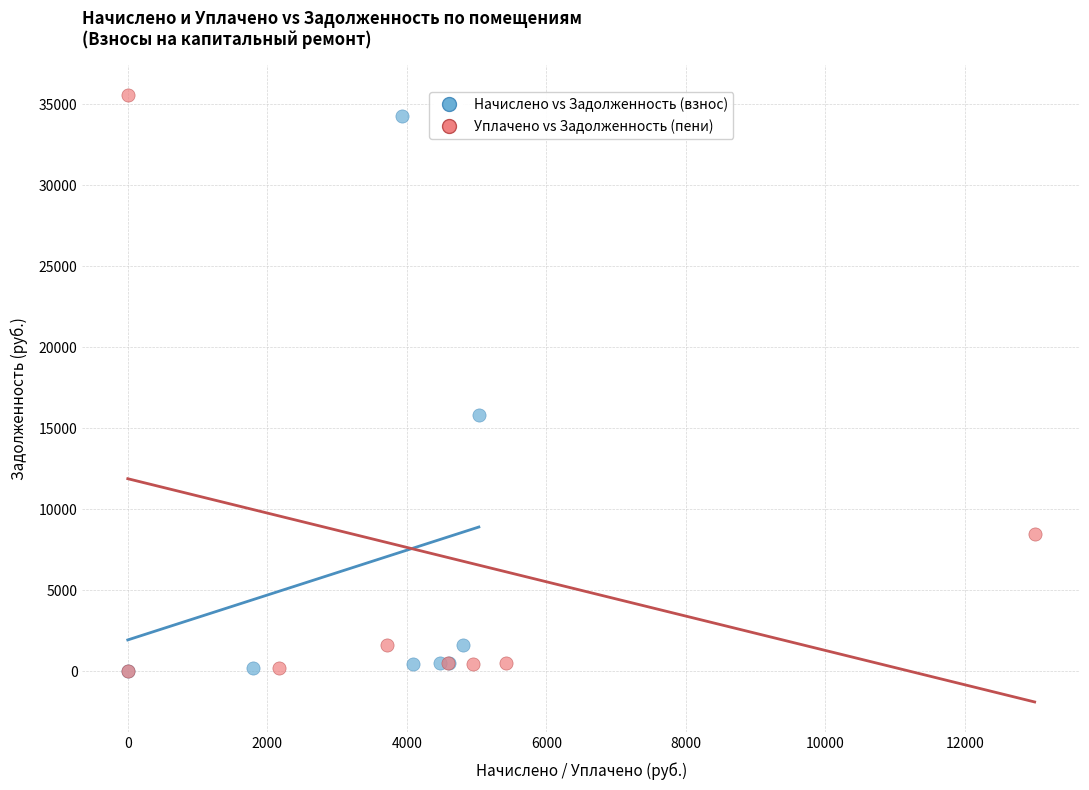

Which series has the widest spread of Y values?

Уплачено vs Задолженность (пени)